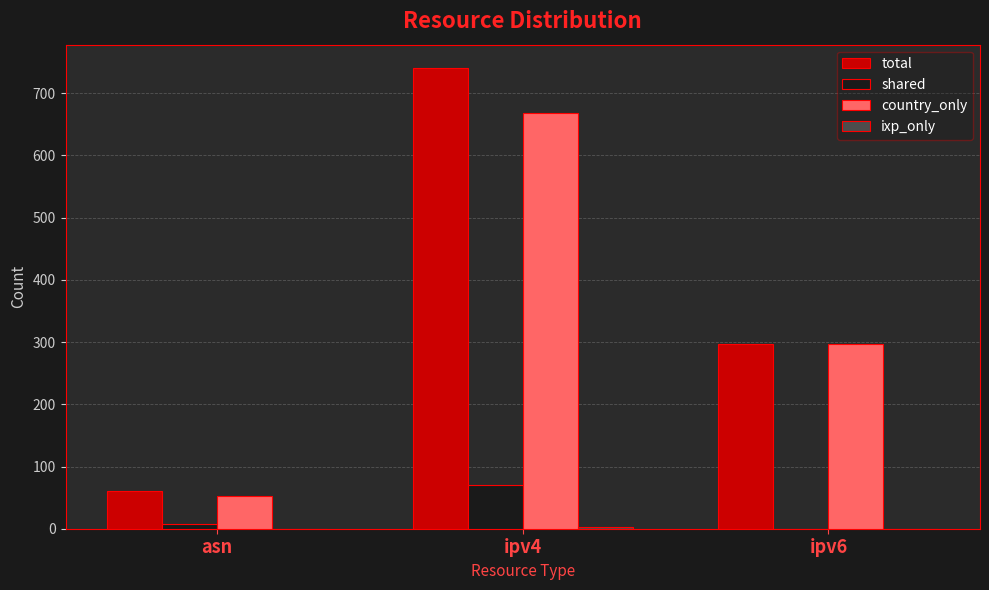

What is the maximum value for shared?

70